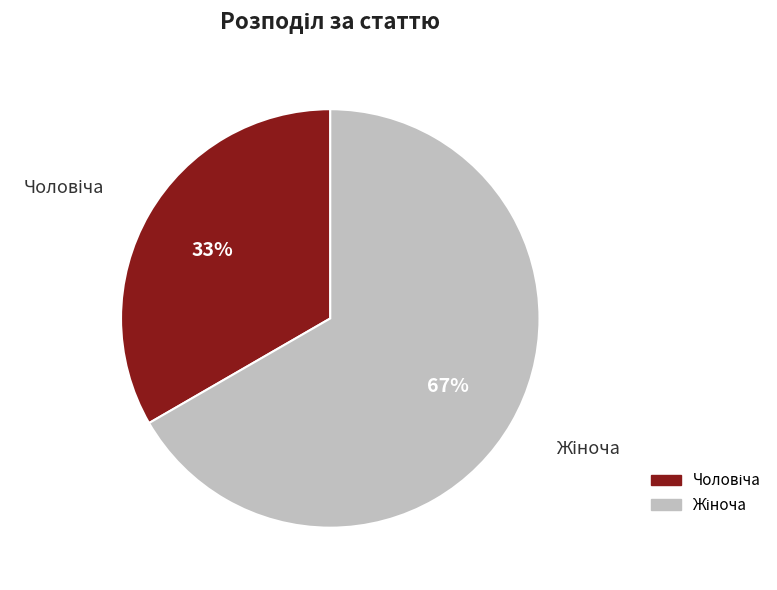

Does any single category account for the majority?

Yes